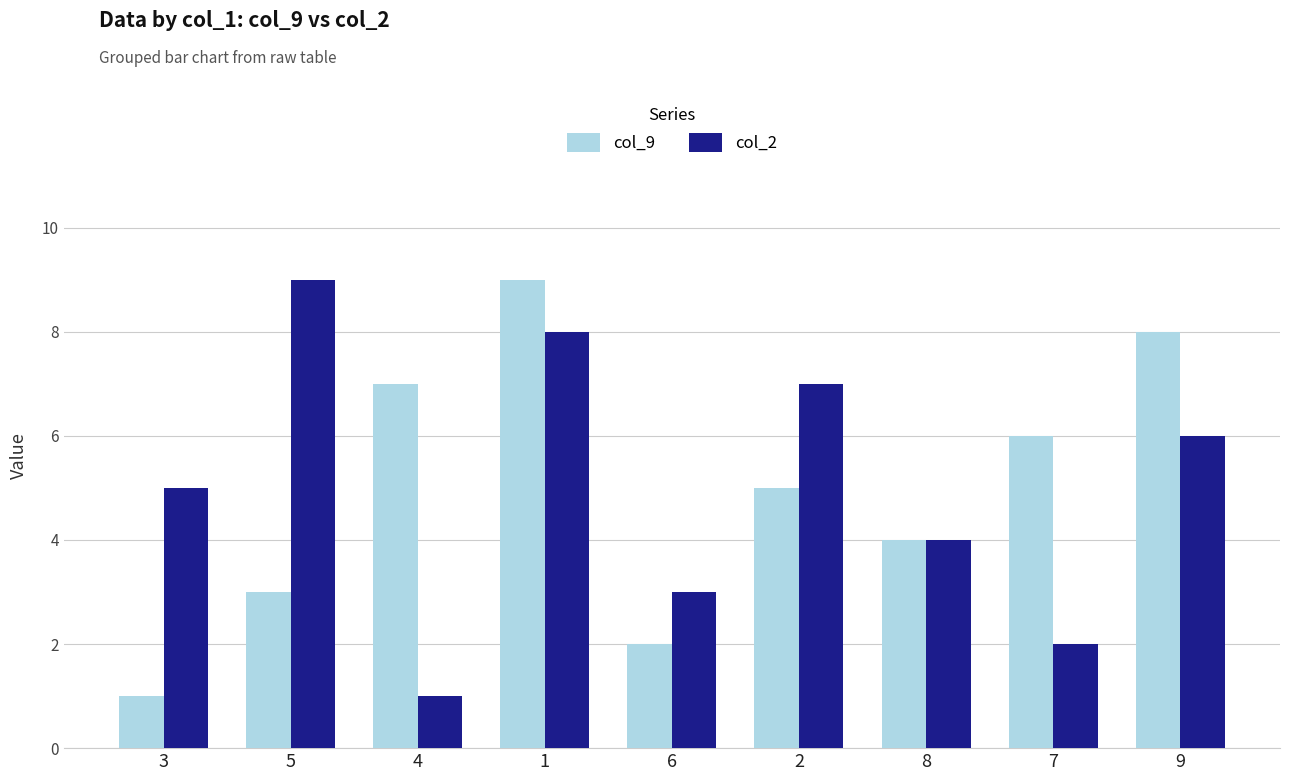

What is the spread (max minus min) of values at 4?

6